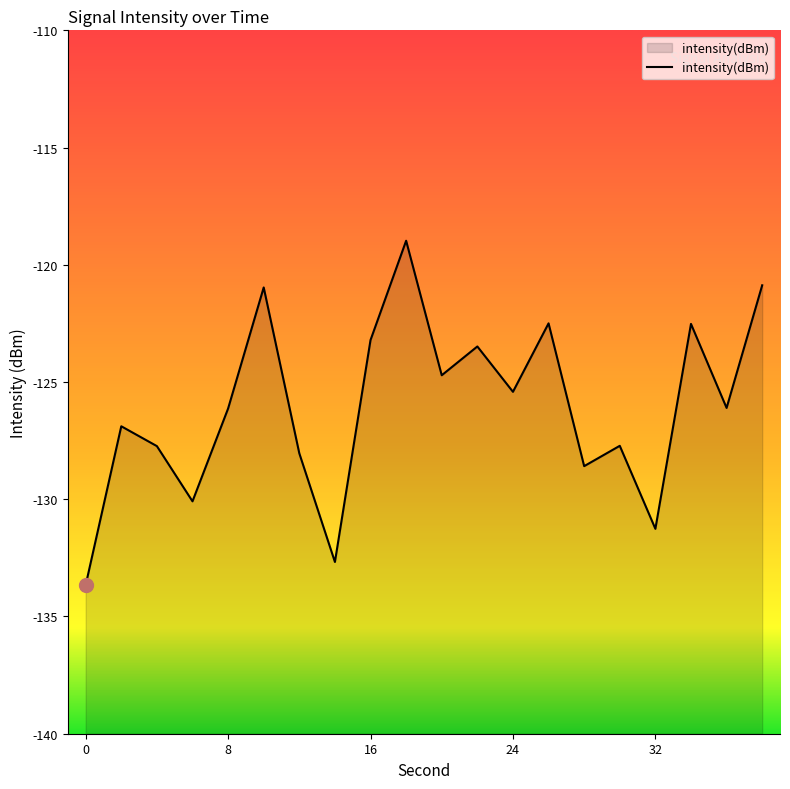

What is the average value?

-126.1